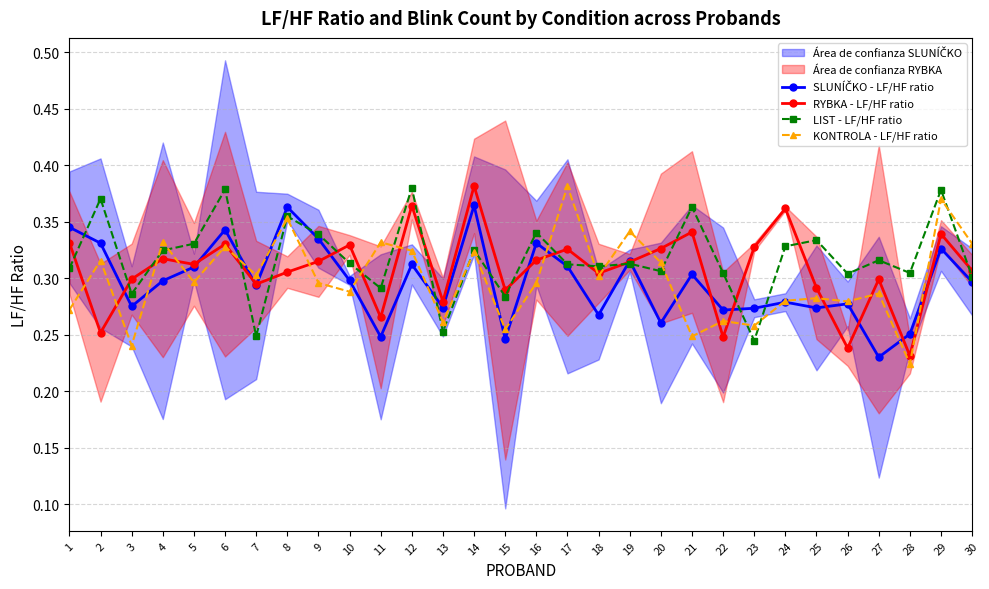

At 2, list the series in order from smallest to largest.

RYBKA - LF/HF ratio, KONTROLA - LF/HF ratio, SLUNÍČKO - LF/HF ratio, LIST - LF/HF ratio